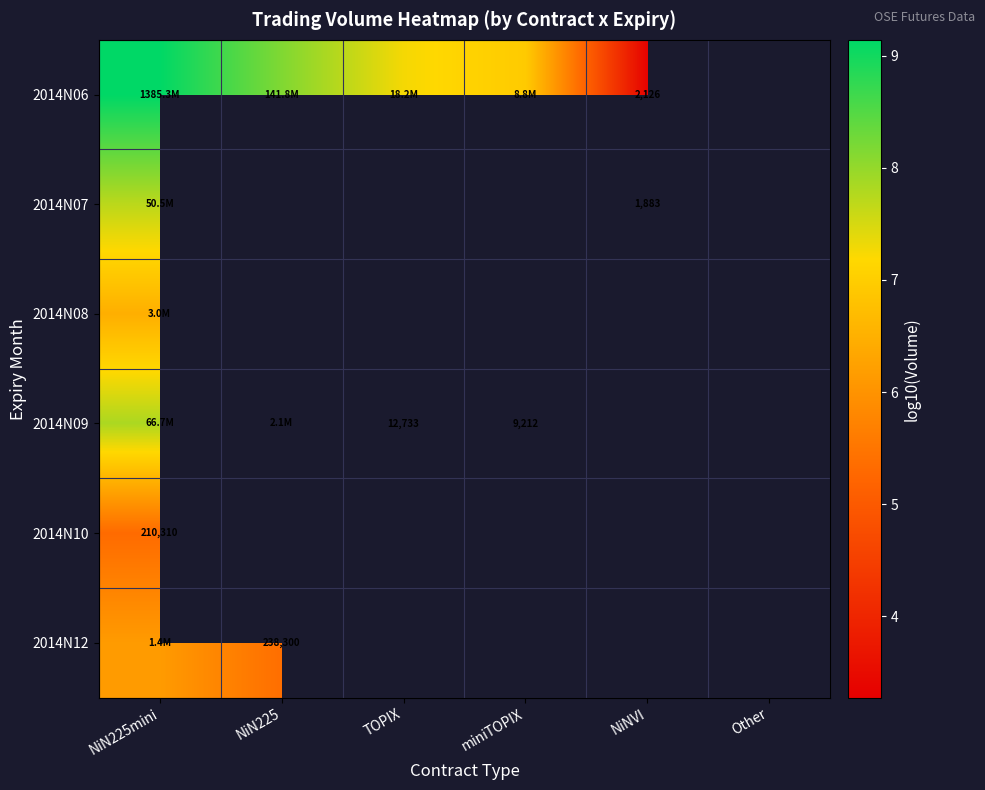

At how many categories does at least one series exceed 5?

4